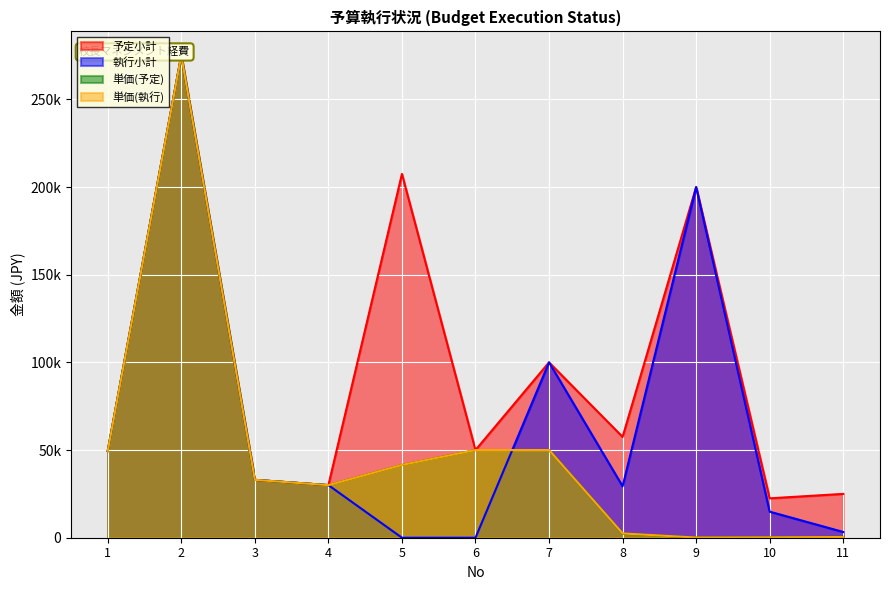

Read the 執行小計 value at 9.

200000